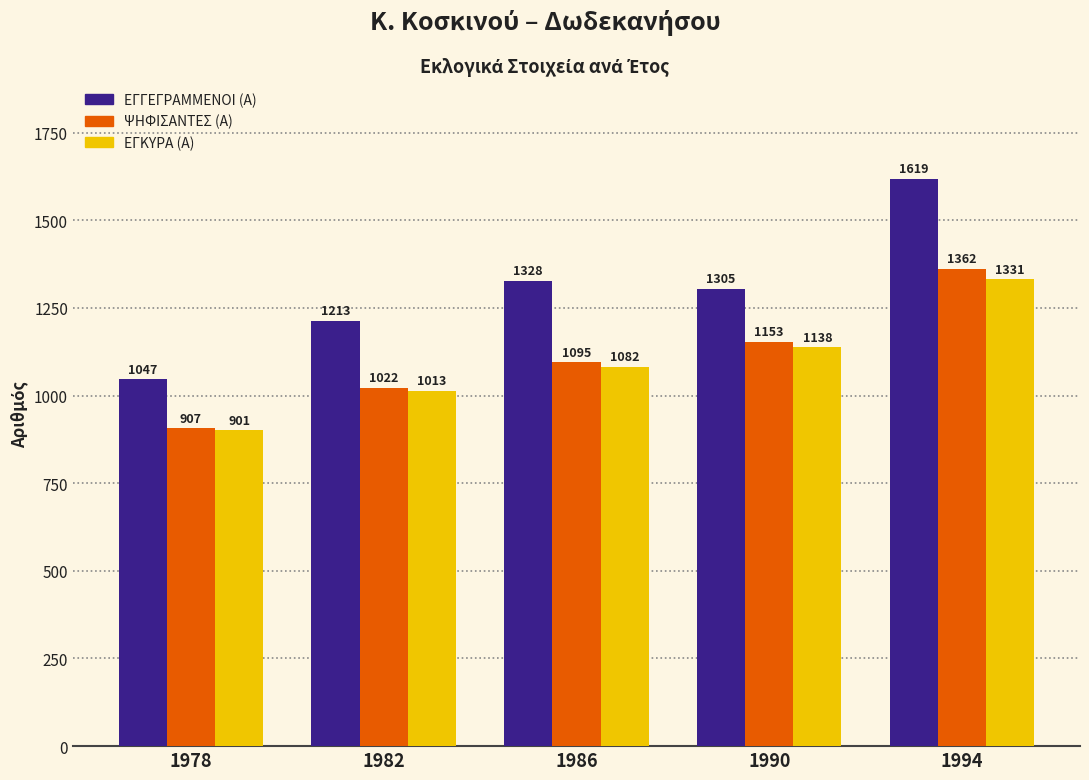

True or false: ΕΓΚΥΡΑ (Α) has a value of 465 at 1990.

False